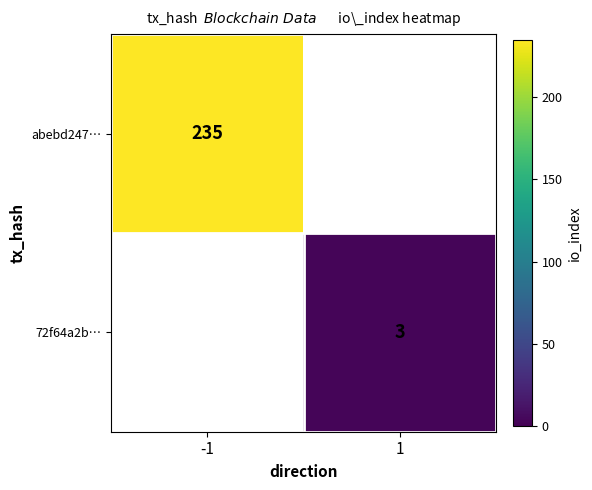

The value of 72f64a2b… at 1 is 5. True or false?

False